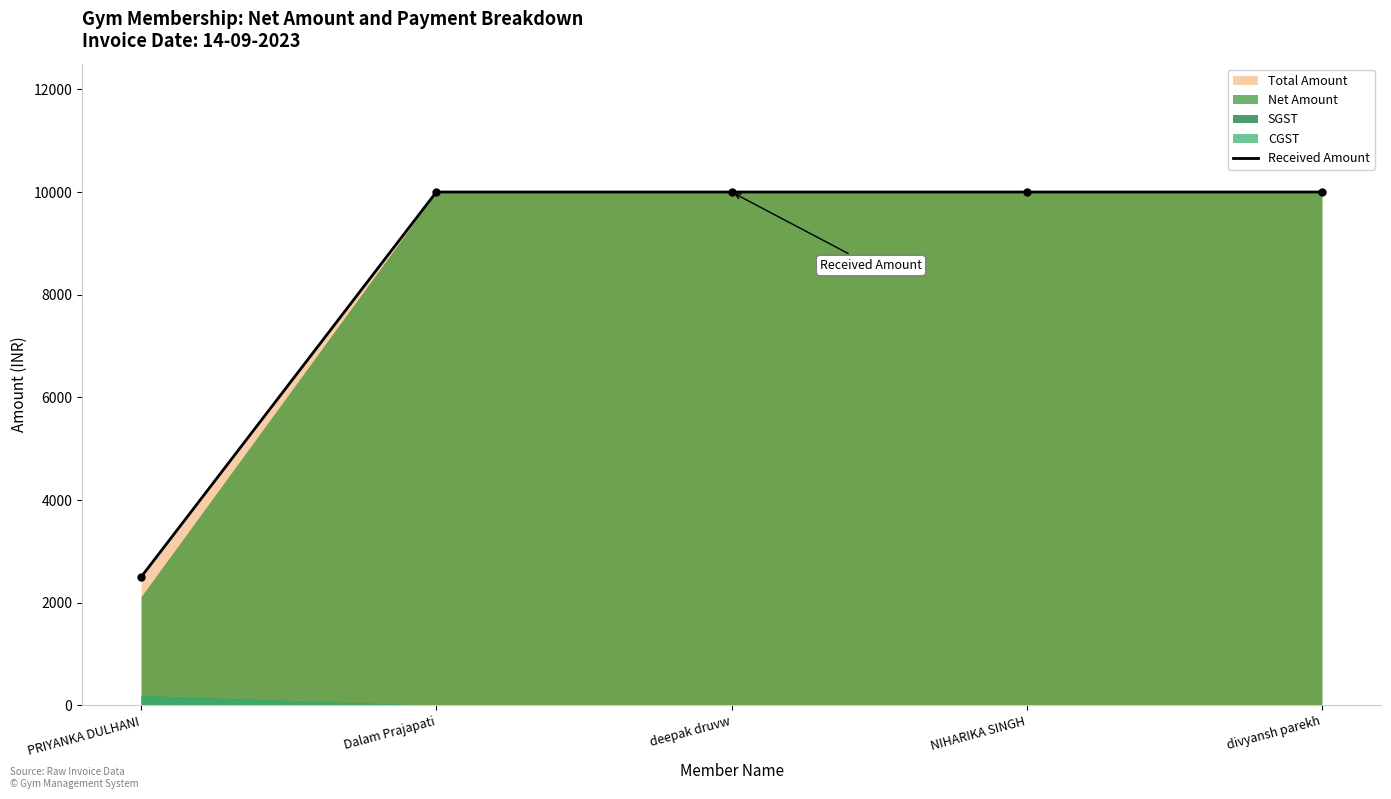

True or false: the data shows 2500 at PRIYANKA DULHANI.

True